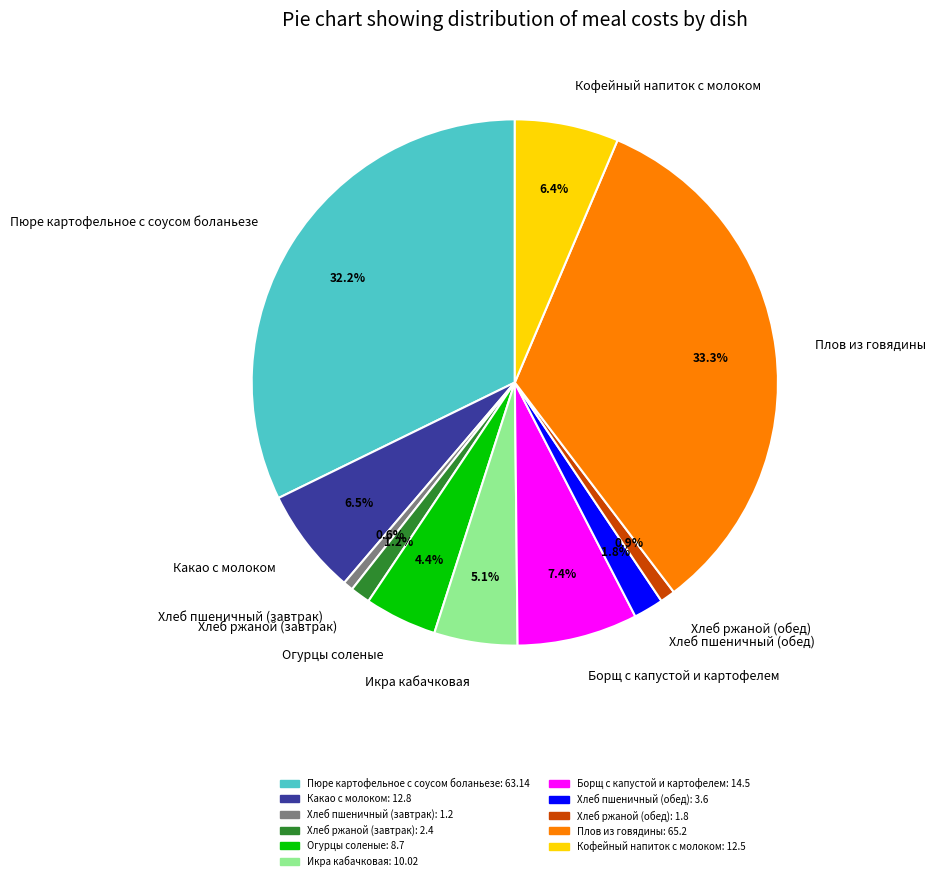

Between Плов из говядины and Хлеб пшеничный (обед), which is larger?

Плов из говядины